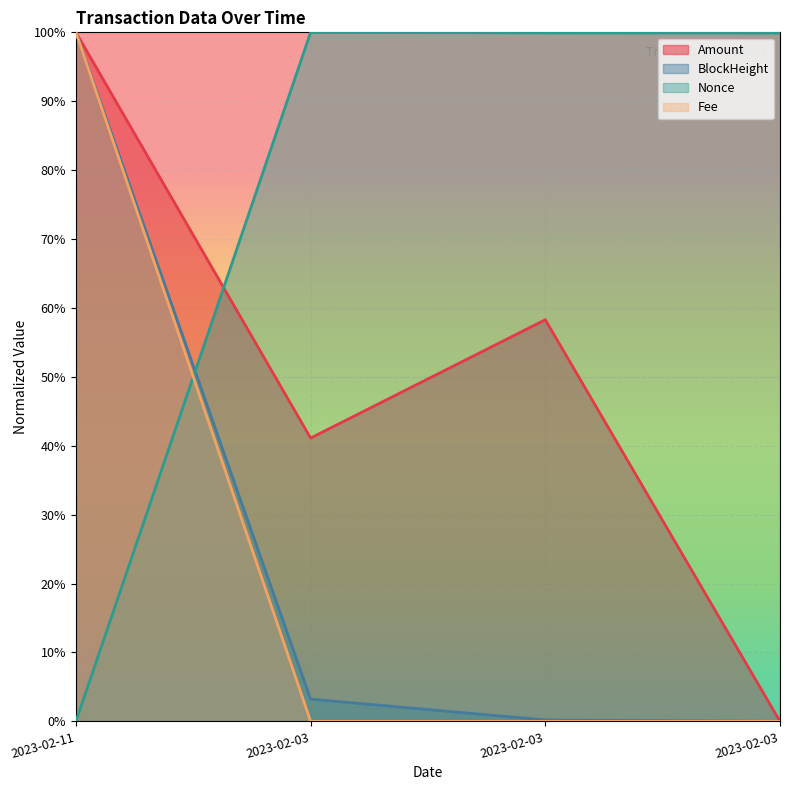

Does the chart display data point markers on the line(s)?

No